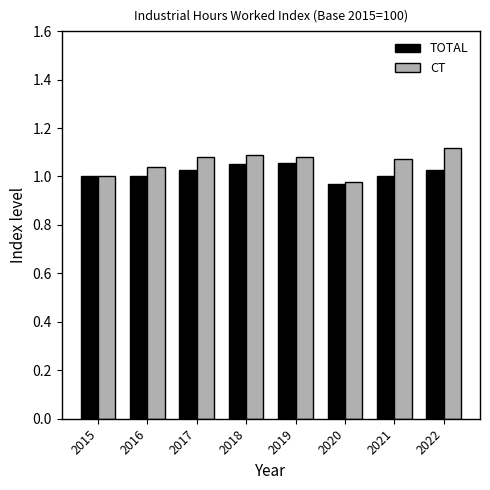

Are the bars grouped side by side (vs. stacked)?

Yes